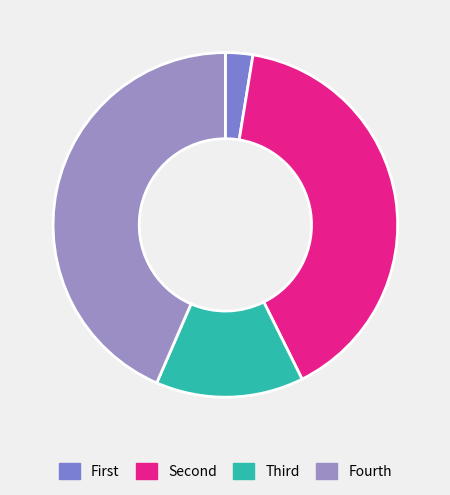

Is there a majority slice in this chart?

No